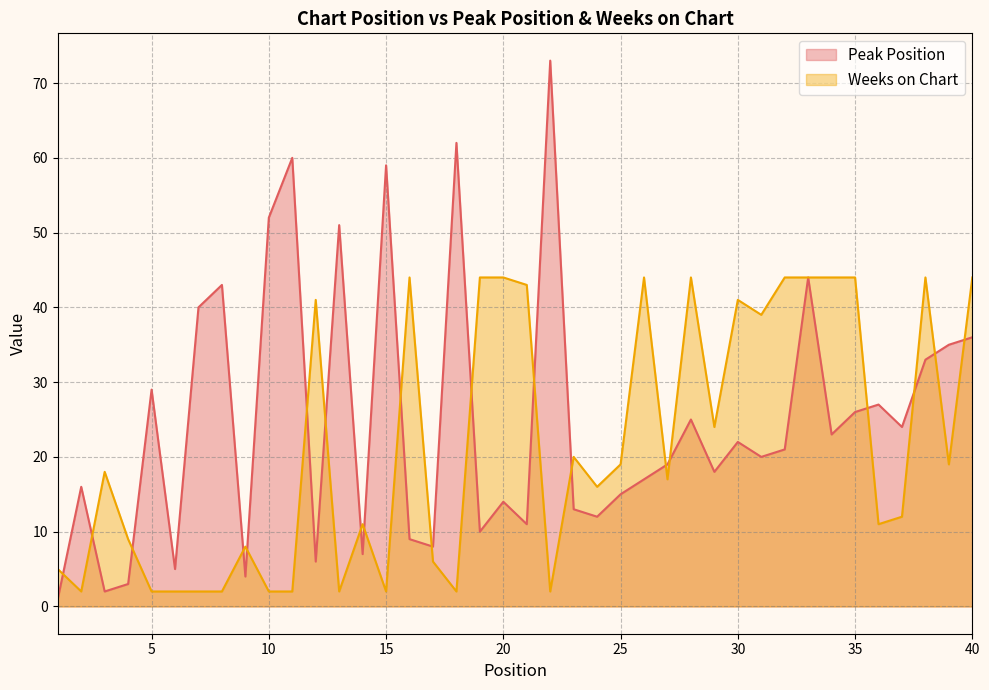

Which series changed the most between 6 and 35?

Weeks on Chart